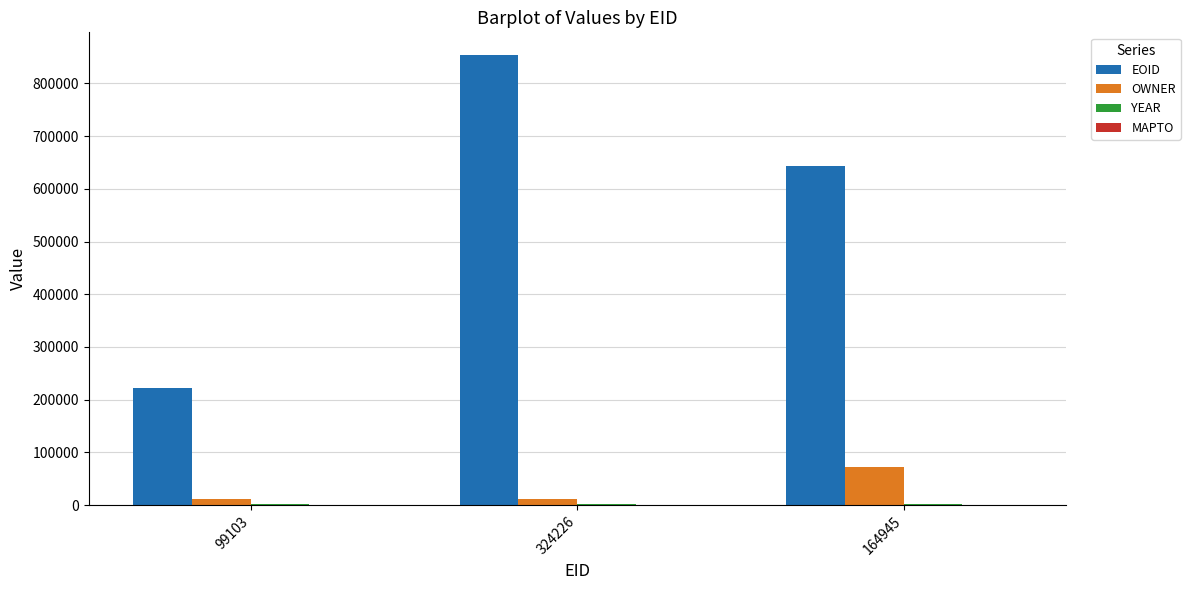

At which category is the sum across all series the highest?

324226